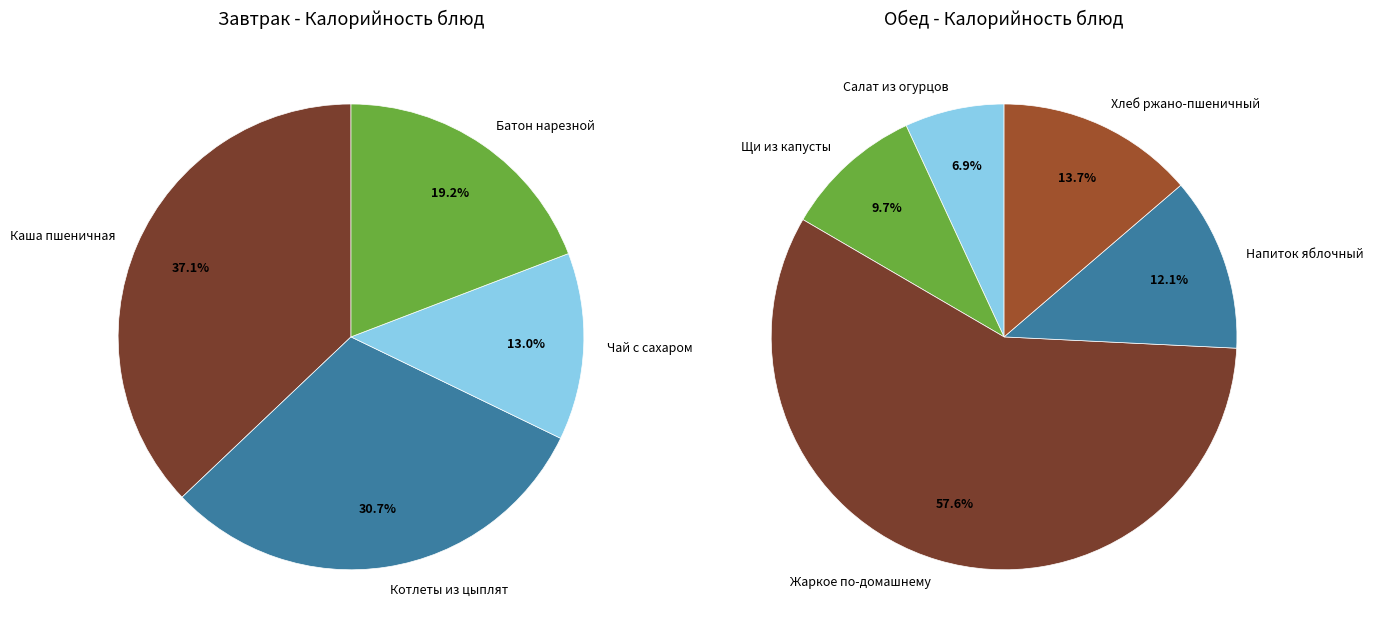

Is there any slice that represents more than half of the pie?

Yes